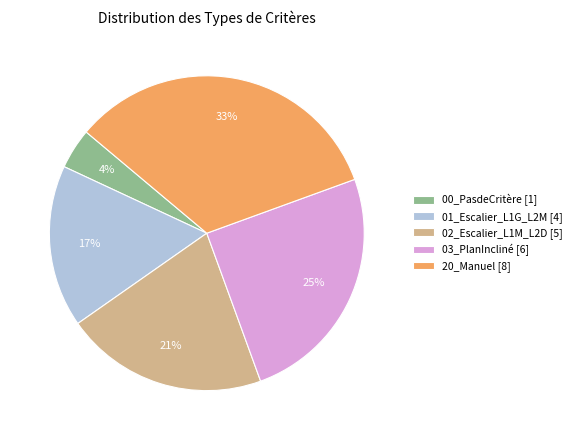

True or false: 01_Escalier_L1G_L2M accounts for 17% of the total.

True